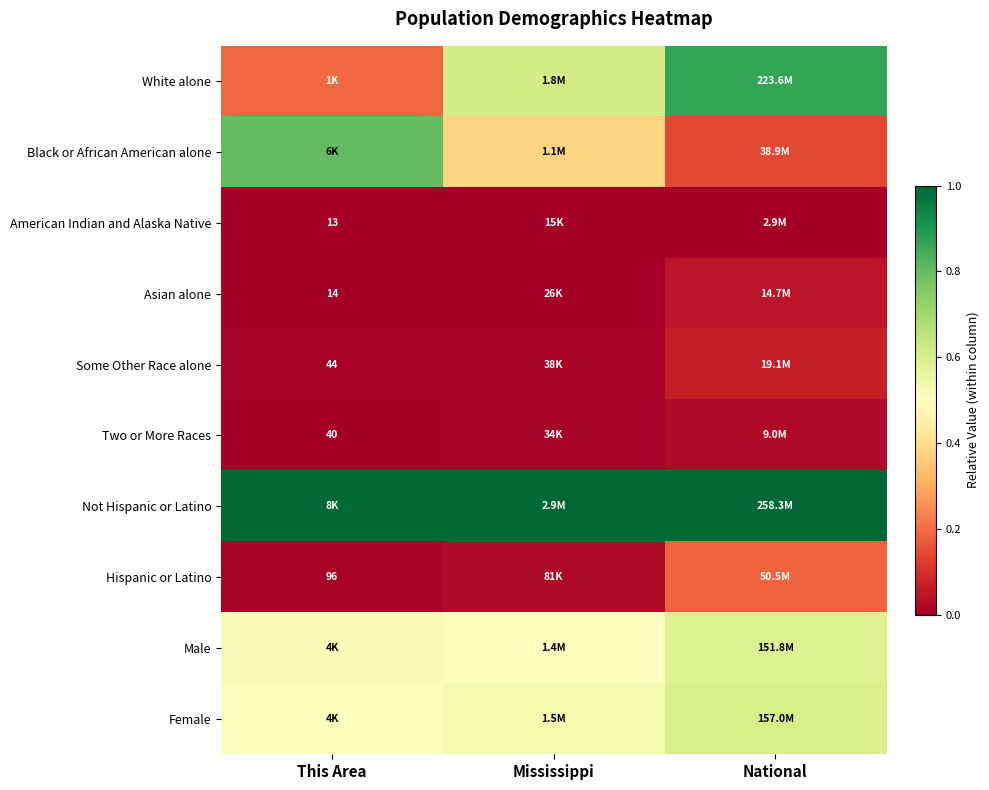

What is the spread (max minus min) of values at National?

1.0